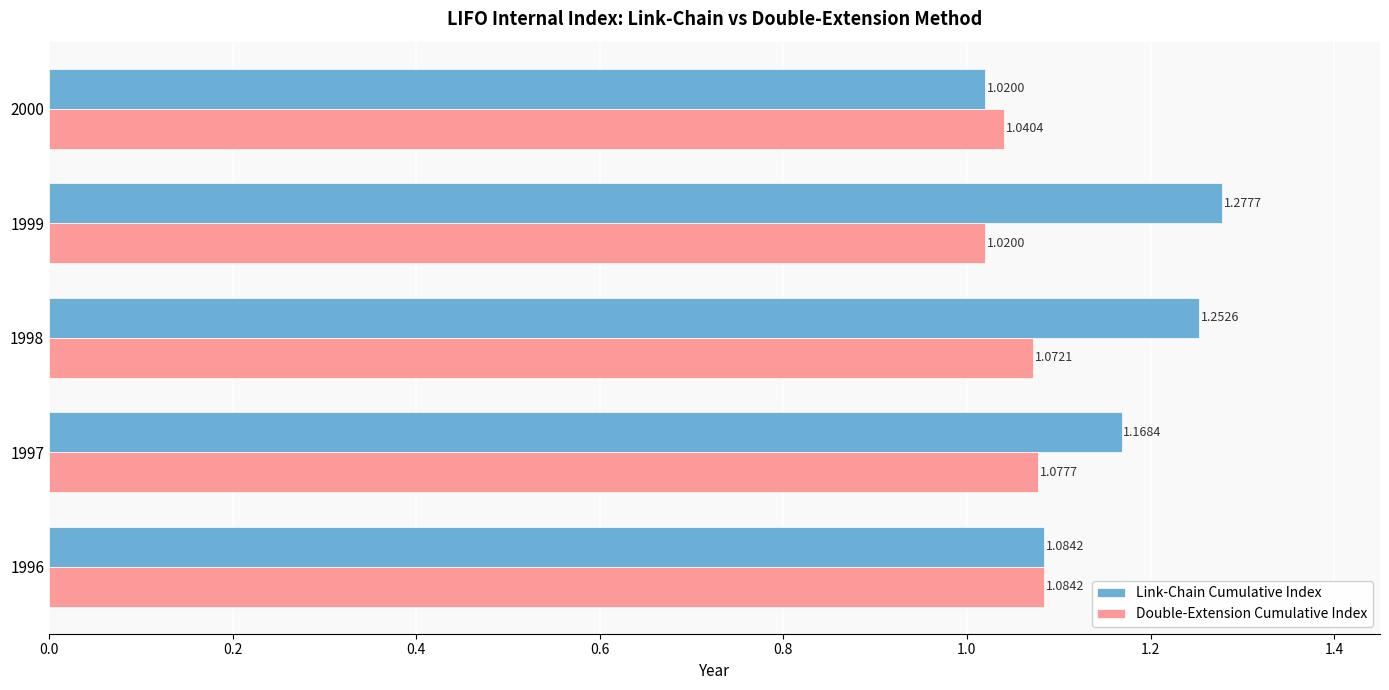

What is the total value across all series at 2000?

2.1